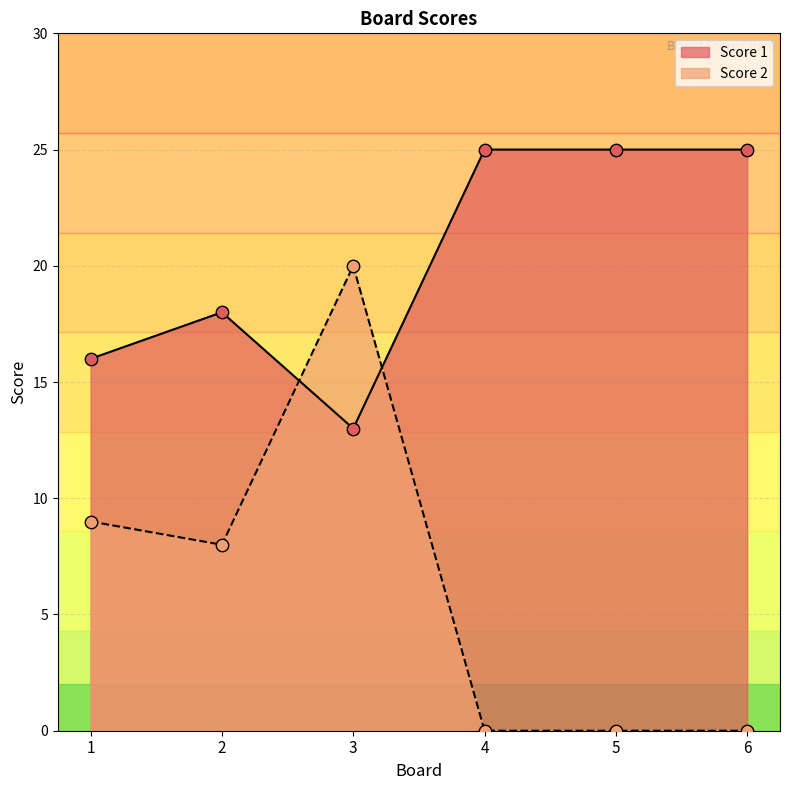

Which series has the widest spread of Y values?

Score 2